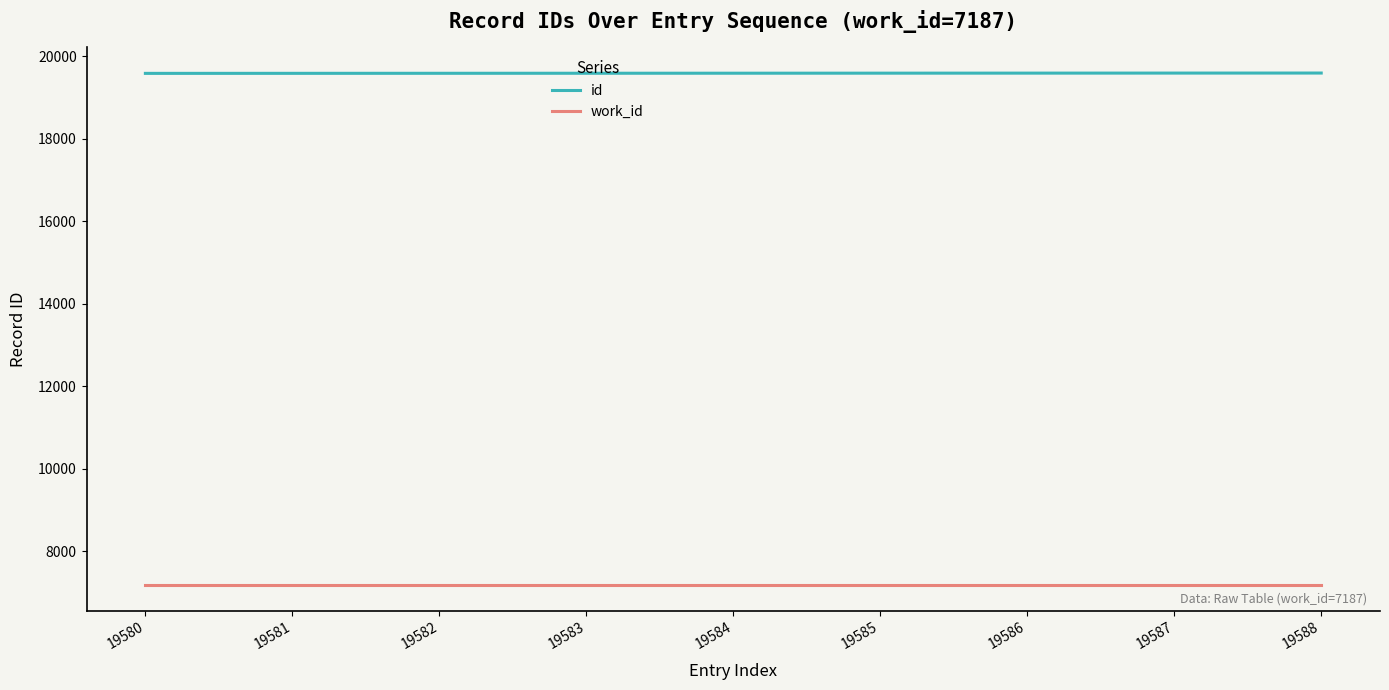

The id series shows 34367 at 19582. True or false?

False